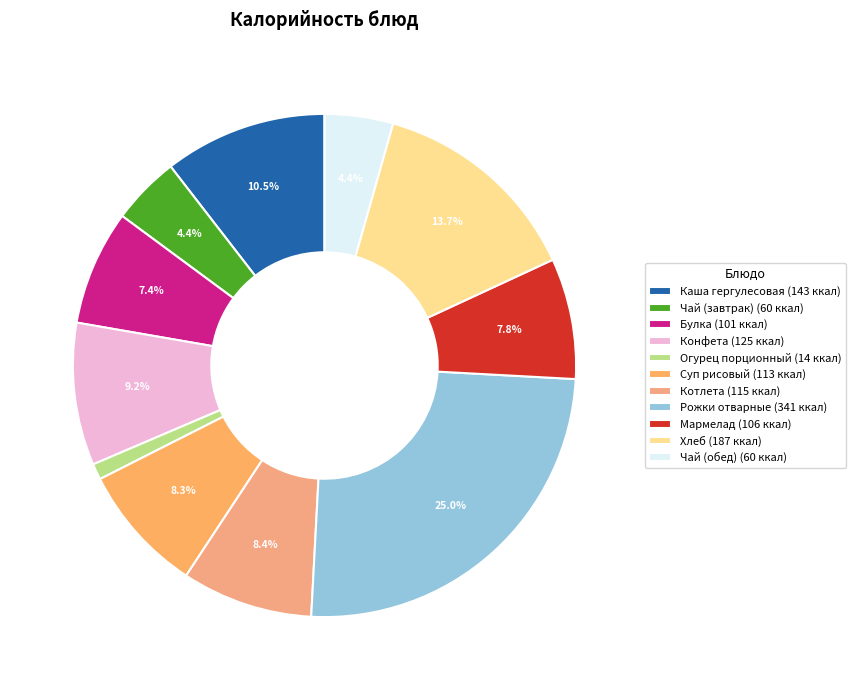

To the nearest percent, what percentage of the pie is Котлета?

8%